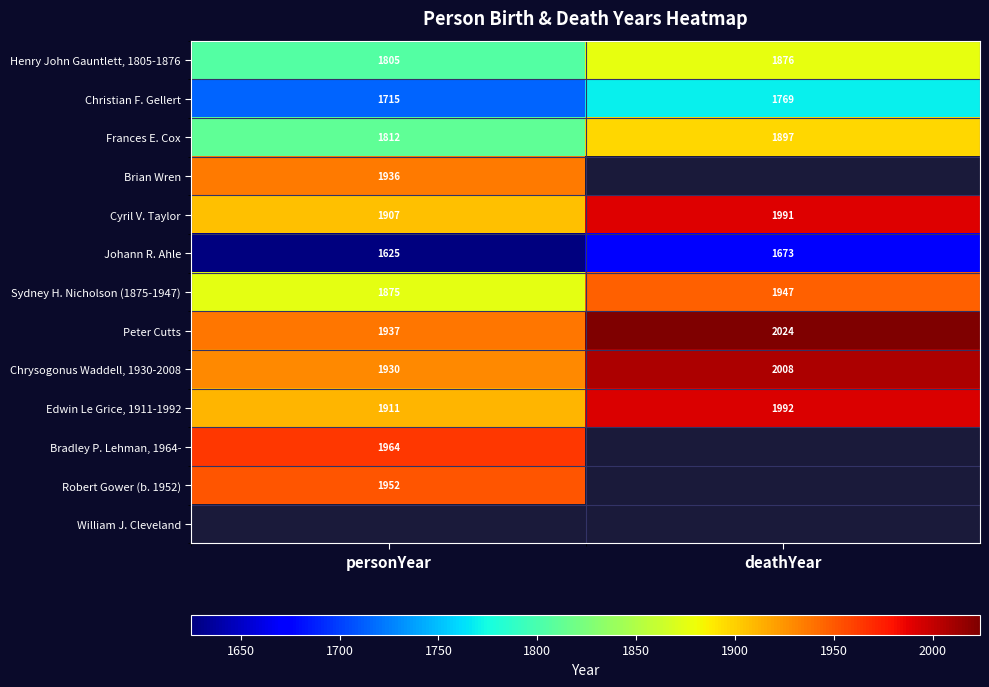

Is it true that Chrysogonus Waddell, 1930-2008 equals 2008 at deathYear?

True